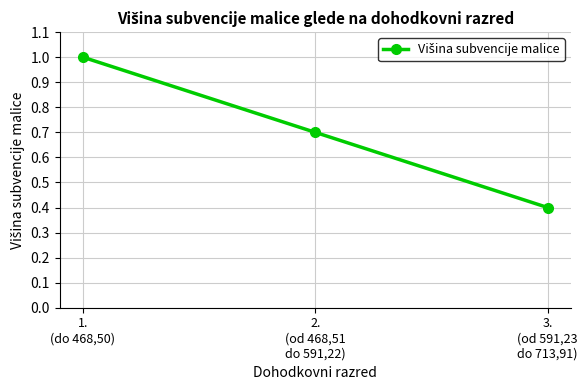

What is the label of the 2nd point from the right?

2.
(od 468,51
do 591,22)